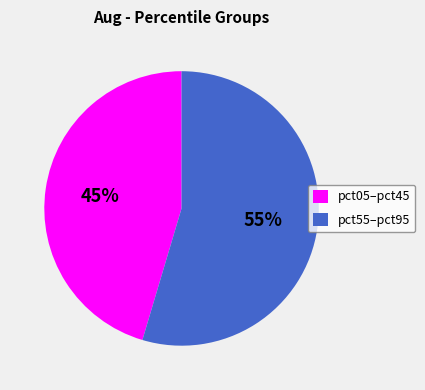

How many slices are in this pie chart?

2